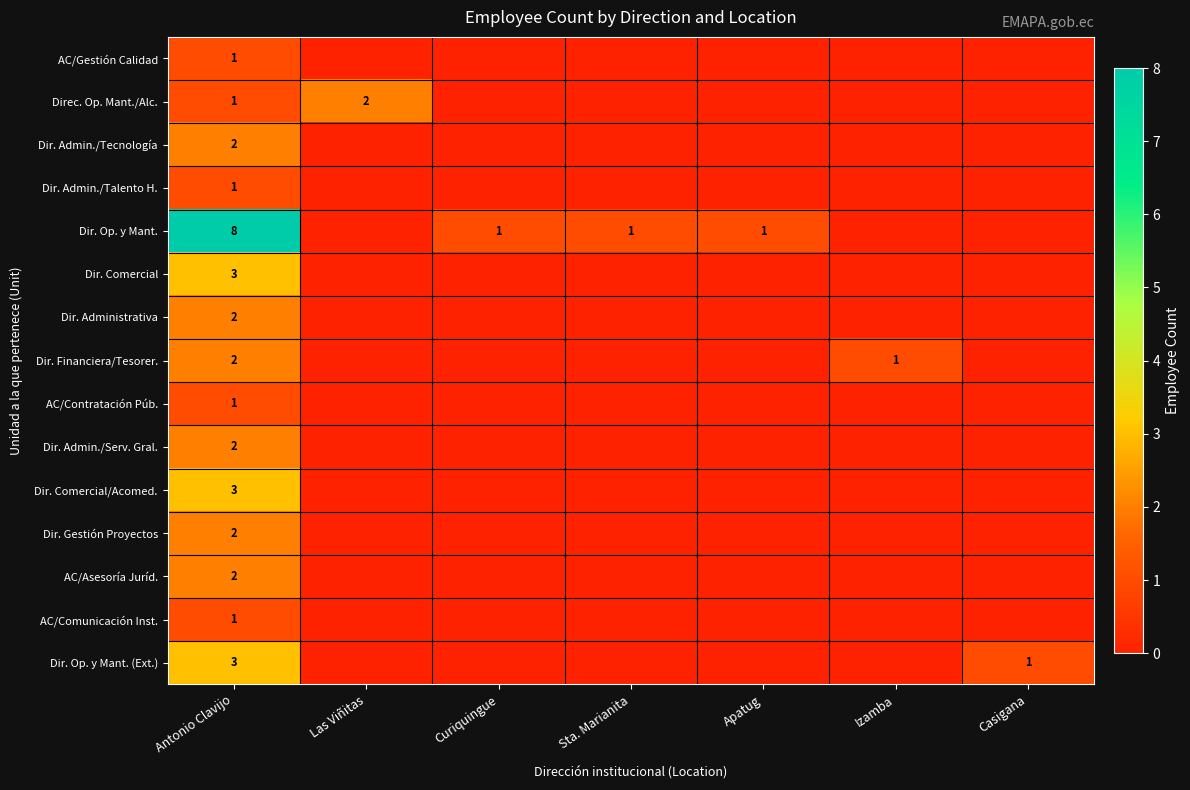

What is the greatest value displayed?

8